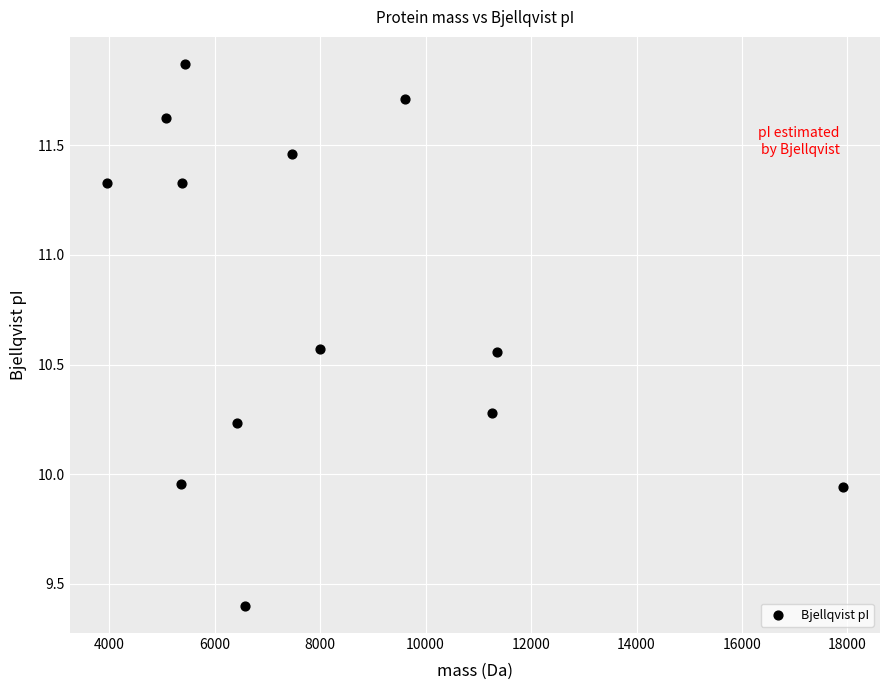

What is the range of Y values (max minus min)?

2.5